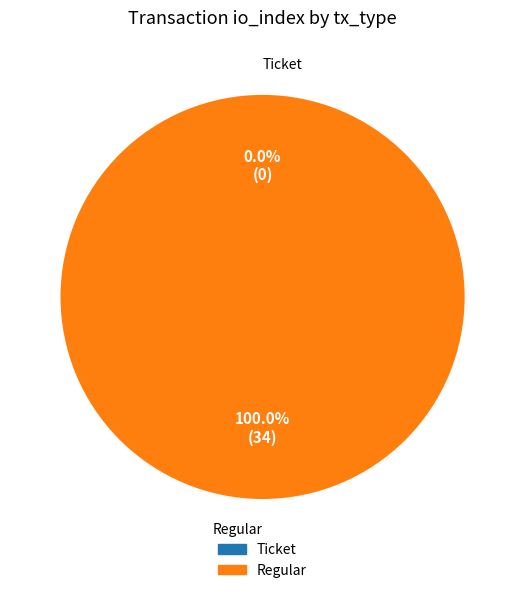

Rank the categories by value from highest to lowest.

Regular (io_index=34), Ticket (io_index=0)